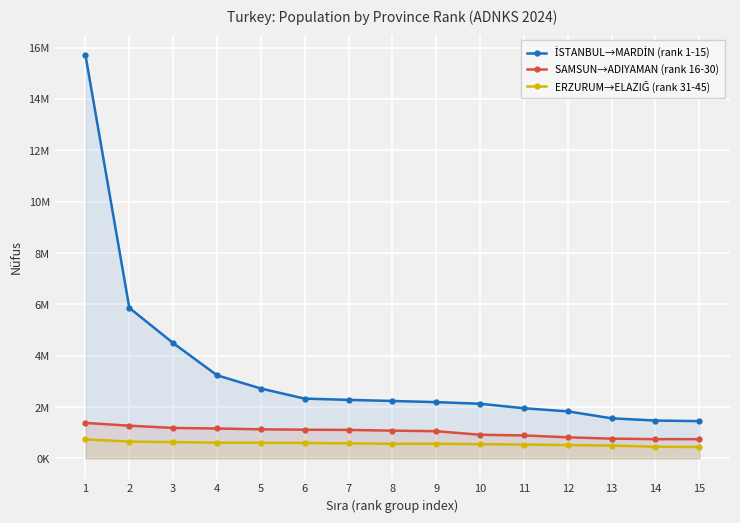

At which label does SAMSUN→ADIYAMAN (rank 16-30) first exceed 1081867?

1